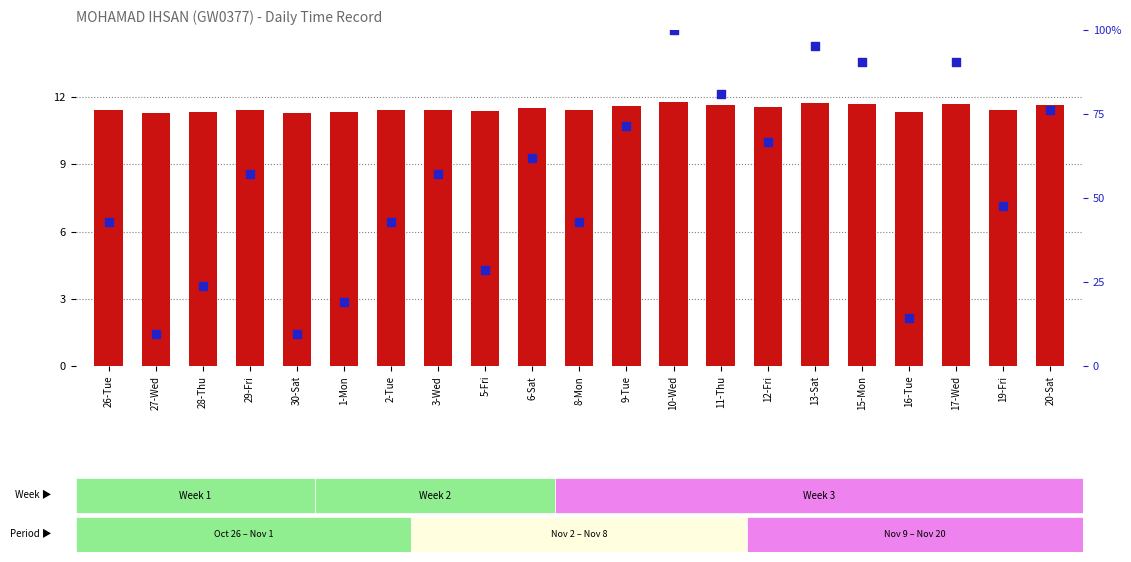

What is the total value across all series at 26-Tue?

54.3